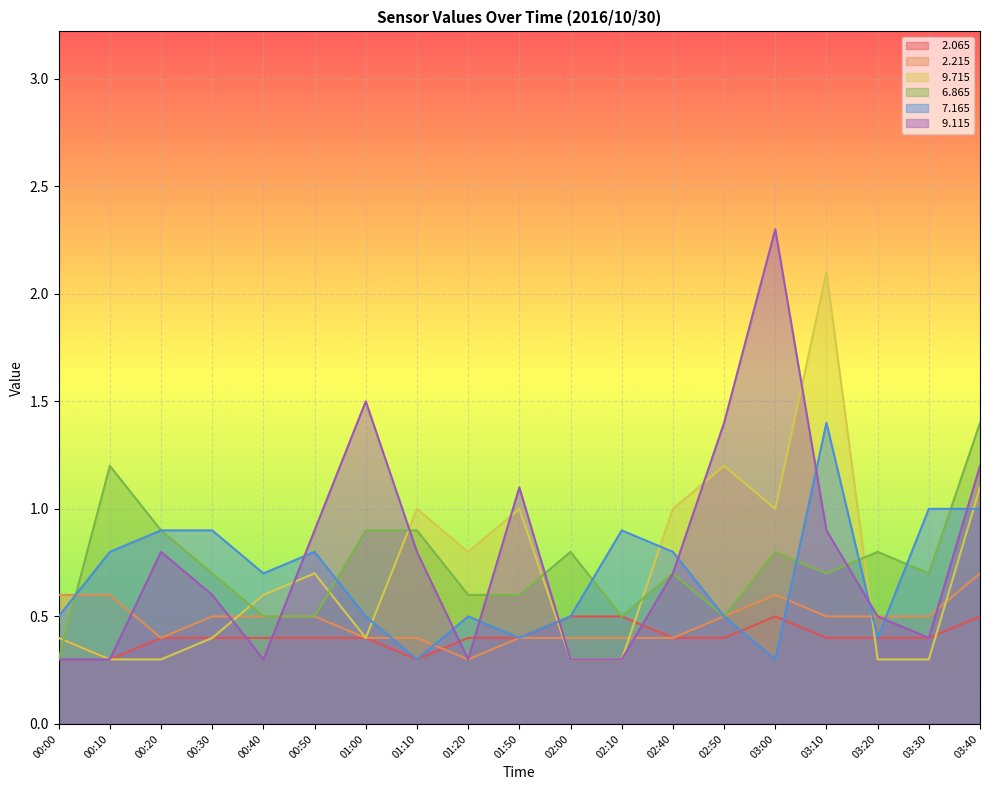

At which label is   7.165 closest to 0?

01:10